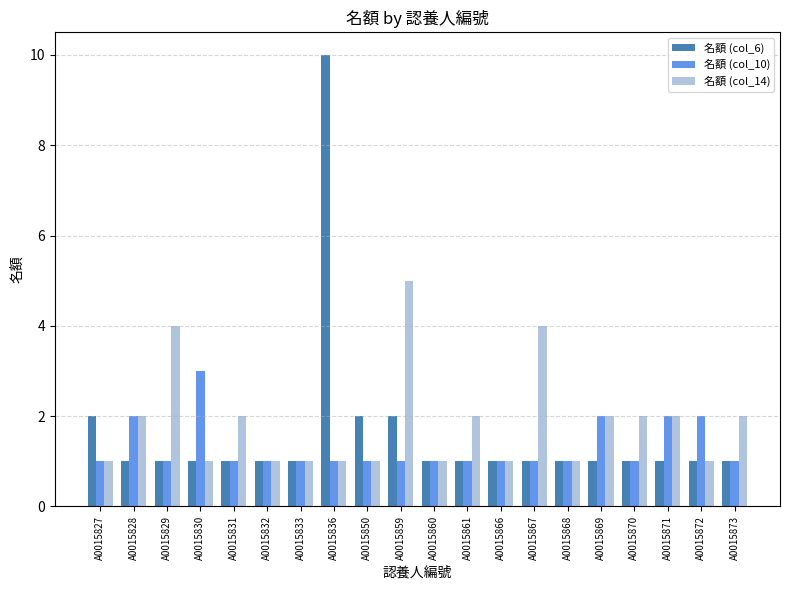

Is it true that 名額 (col_10) equals 1 at A0015867?

True